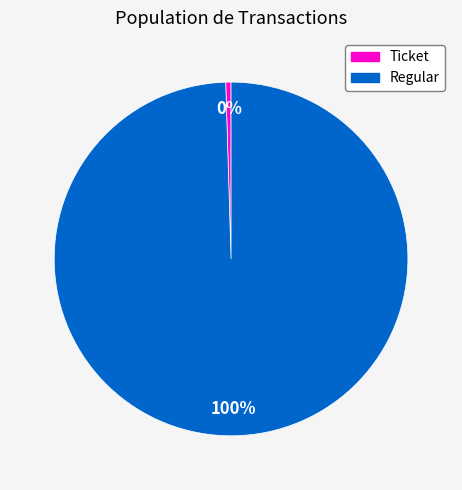

Count the number of slices in the pie.

2